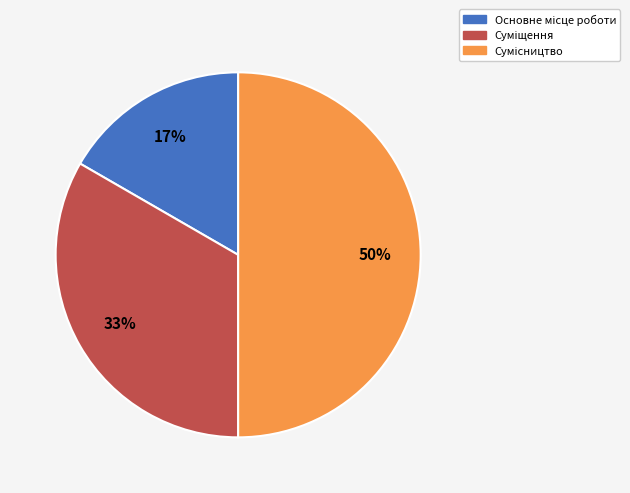

To the nearest percent, what is the difference between the largest and smallest slice percentages?

33%